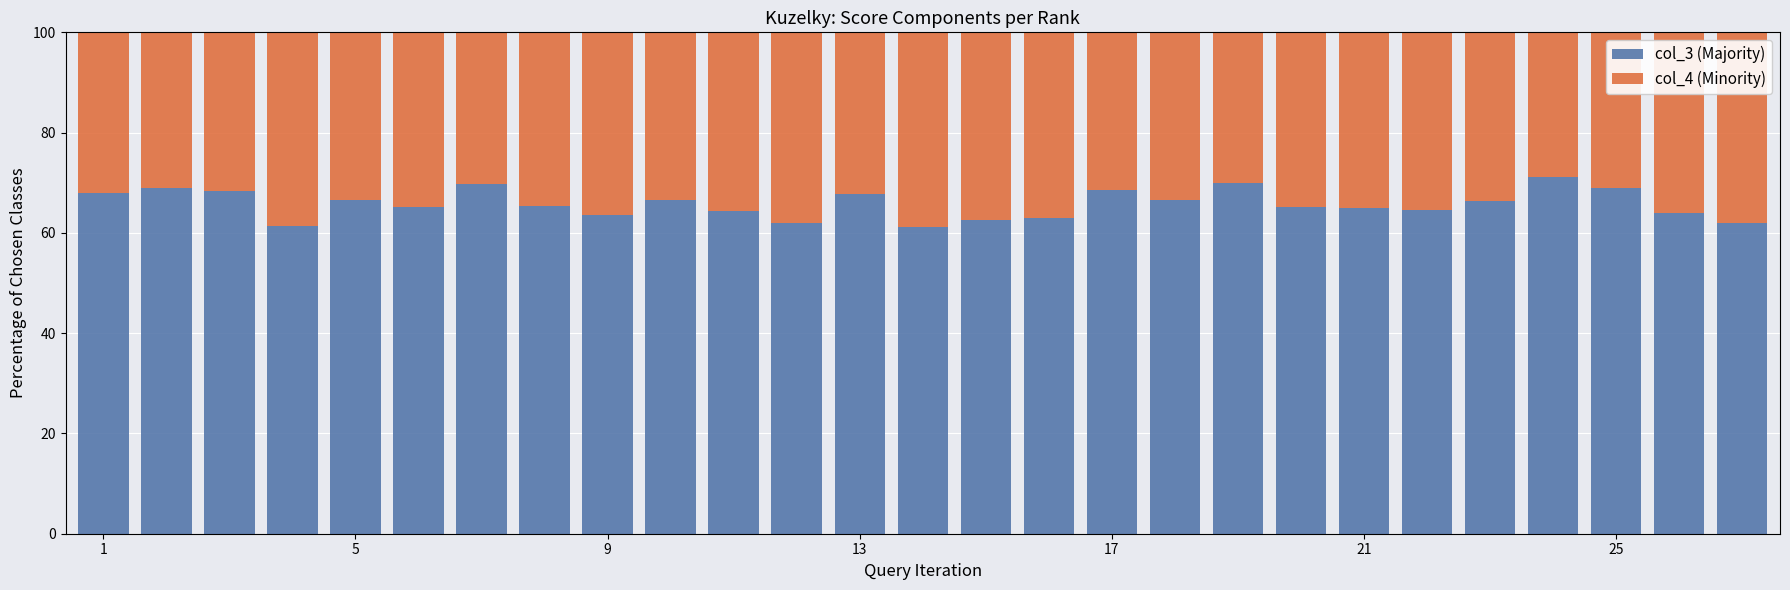

Are the bars grouped side by side (vs. stacked)?

No